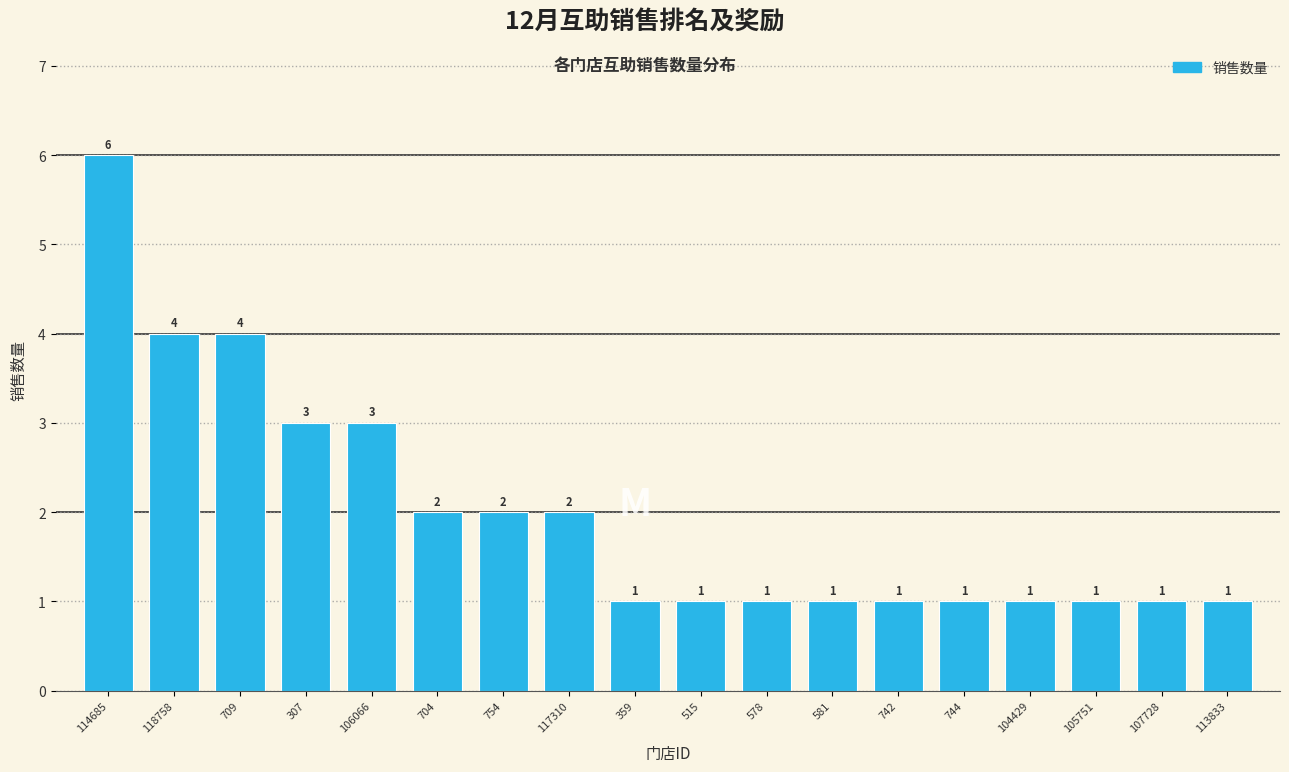

Reading left to right, transcribe all the data shown in this chart.

114685=6	118758=4	709=4	307=3	106066=3	704=2	754=2	117310=2	359=1	515=1	578=1	581=1	742=1	744=1	104429=1	105751=1	107728=1	113833=1